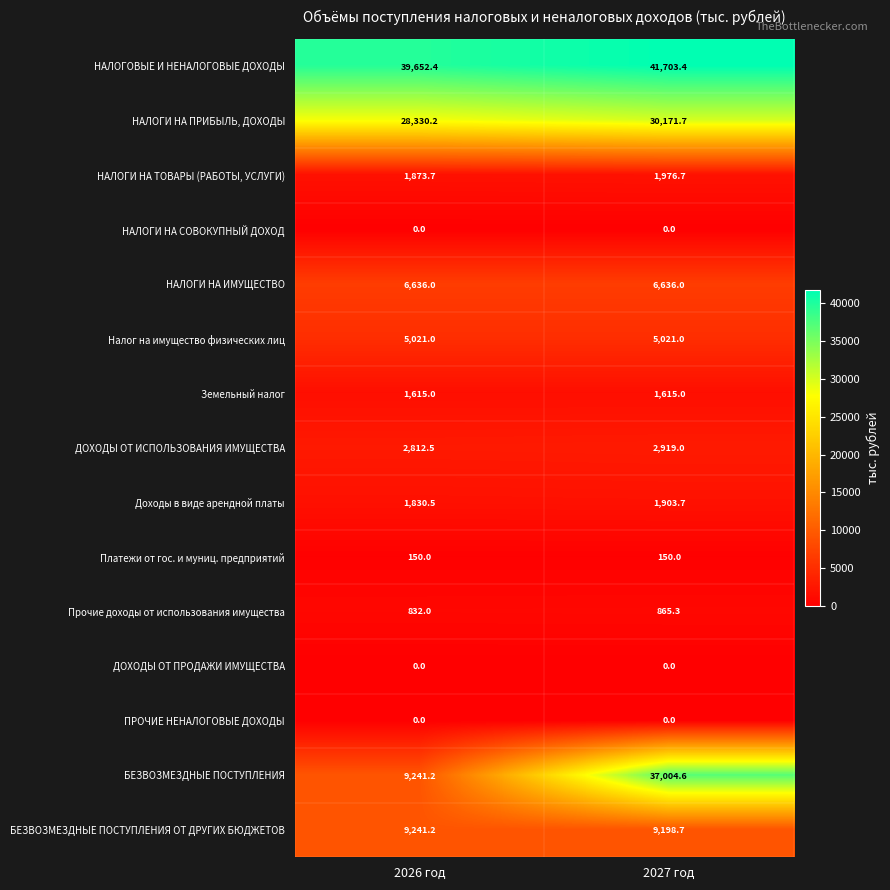

What is the total value across all series at 2026 год?

107235.7